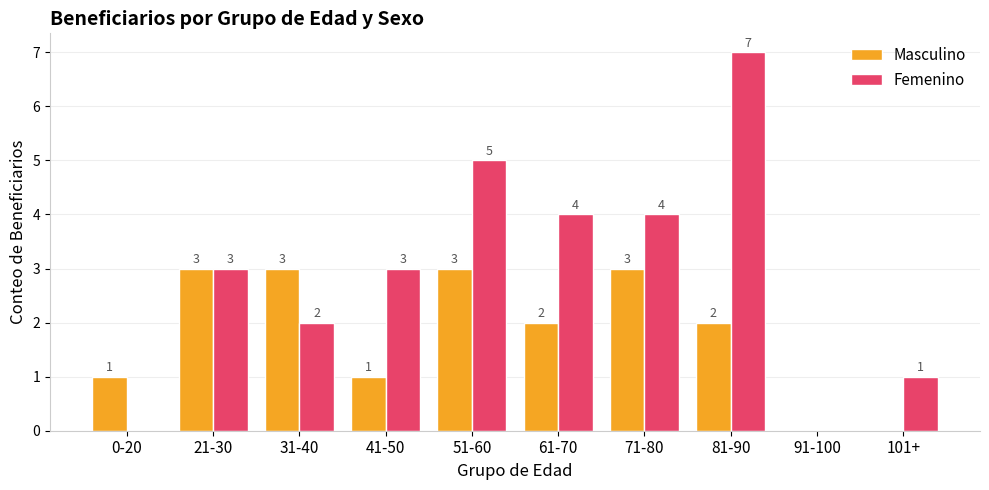

Does the chart contain stacked bars?

No